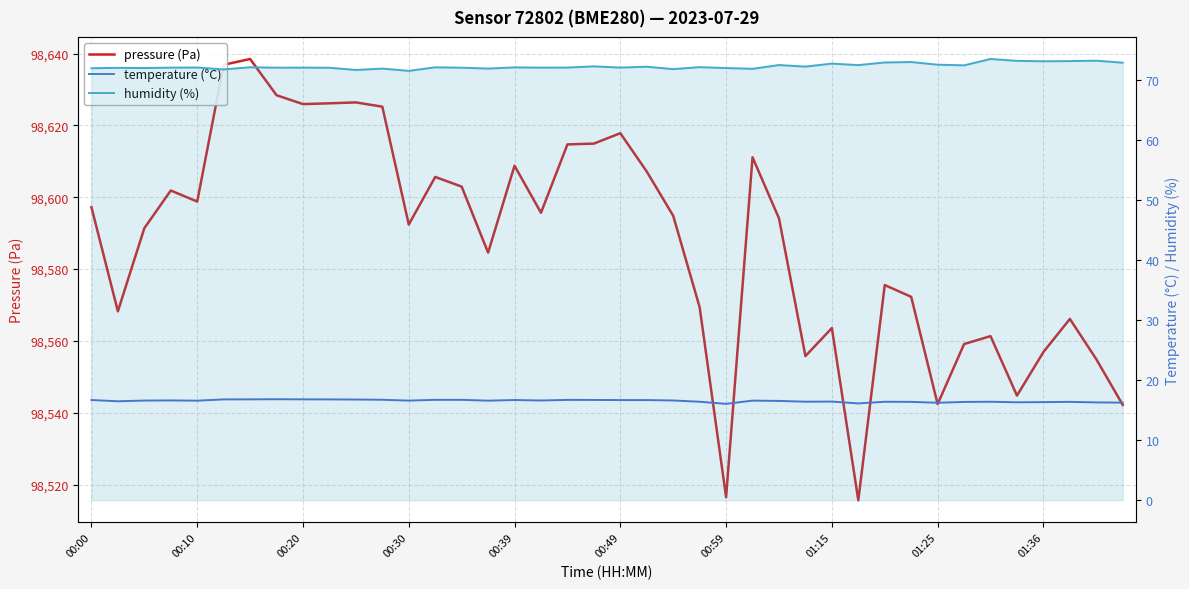

Is it true that humidity (%) equals 100.1 at 39?

False